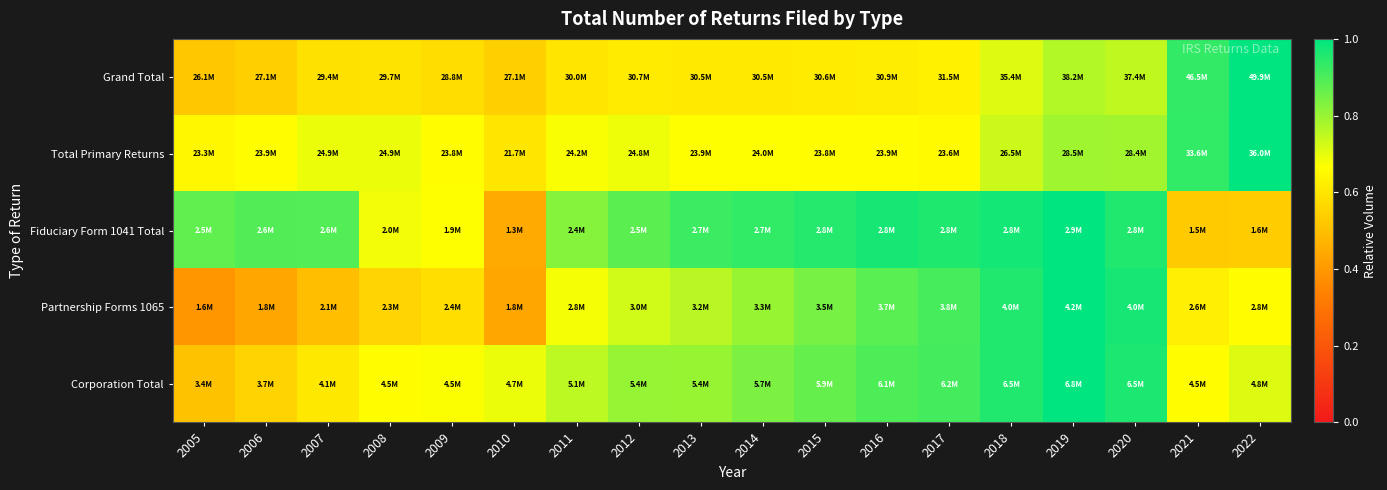

Reading left to right, extract all data points from this chart.

Grand Total: 2005=0.5	2006=0.5	2007=0.6	2008=0.6	2009=0.6	2010=0.5	2011=0.6	2012=0.6	2013=0.6	2014=0.6	2015=0.6	2016=0.6	2017=0.6	2018=0.7	2019=0.8	2020=0.7	2021=0.9	2022=1.0
Total Primary Returns: 2005=0.6	2006=0.7	2007=0.7	2008=0.7	2009=0.7	2010=0.6	2011=0.7	2012=0.7	2013=0.7	2014=0.7	2015=0.7	2016=0.7	2017=0.7	2018=0.7	2019=0.8	2020=0.8	2021=0.9	2022=1.0
Fiduciary Form 1041 Total: 2005=0.9	2006=0.9	2007=0.9	2008=0.7	2009=0.7	2010=0.4	2011=0.8	2012=0.9	2013=0.9	2014=0.9	2015=1.0	2016=1.0	2017=1.0	2018=1.0	2019=1.0	2020=1.0	2021=0.5	2022=0.5
Partnership Forms 1065: 2005=0.4	2006=0.4	2007=0.5	2008=0.6	2009=0.6	2010=0.4	2011=0.7	2012=0.7	2013=0.8	2014=0.8	2015=0.8	2016=0.9	2017=0.9	2018=1.0	2019=1.0	2020=1.0	2021=0.6	2022=0.7
Corporation Total: 2005=0.5	2006=0.6	2007=0.6	2008=0.7	2009=0.7	2010=0.7	2011=0.8	2012=0.8	2013=0.8	2014=0.8	2015=0.9	2016=0.9	2017=0.9	2018=1.0	2019=1.0	2020=1.0	2021=0.7	2022=0.7